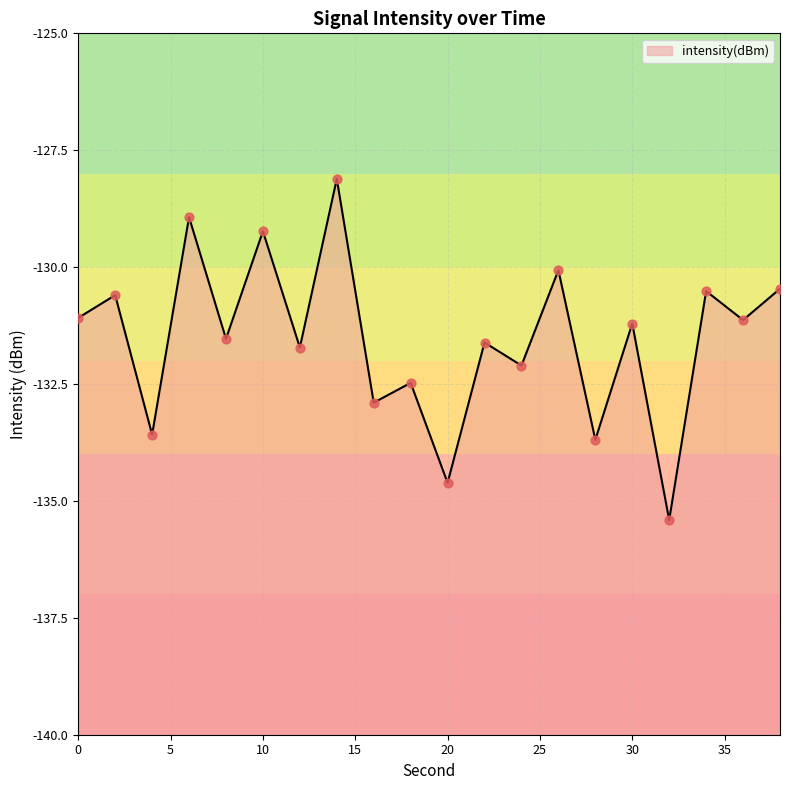

What is the change in value from 16 to 38?

+2.4